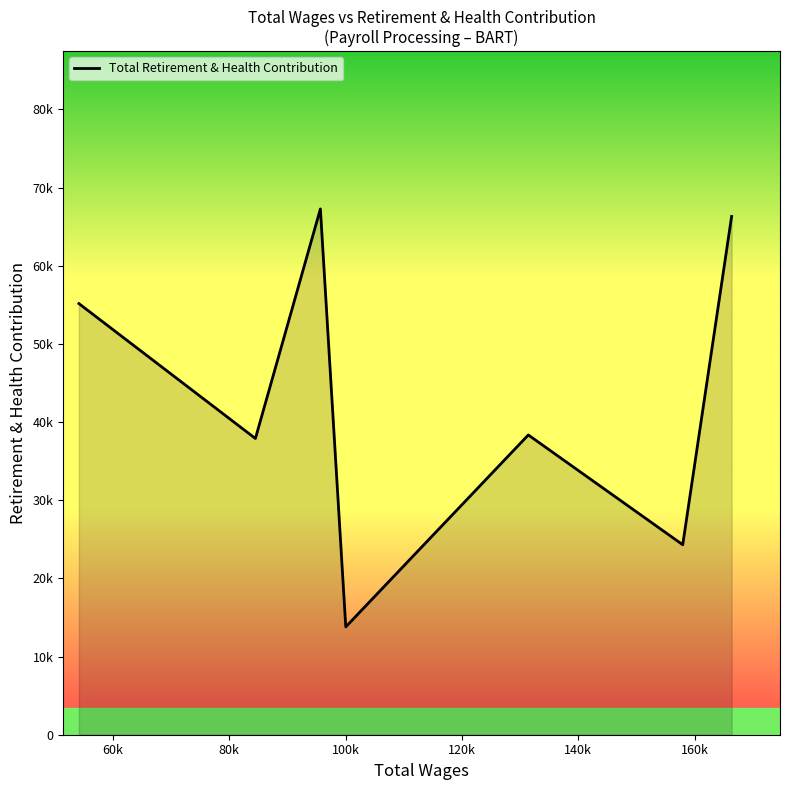

Is this an area chart (filled region under the line)?

Yes